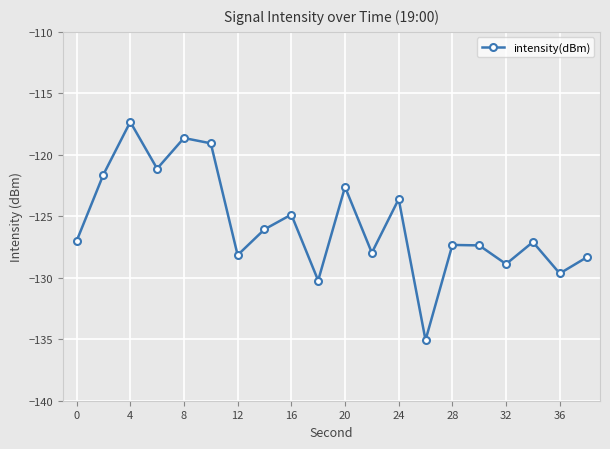

What is the sum of all values?

-2512.0